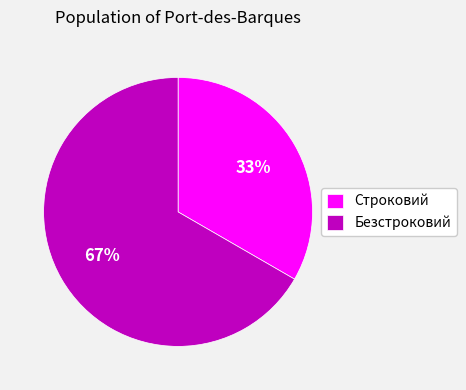

To the nearest percent, what is the average slice percentage?

50%